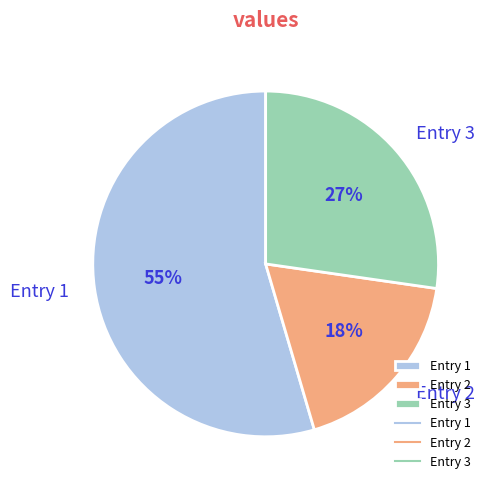

To the nearest percent, what portion does Entry 2 represent?

18%